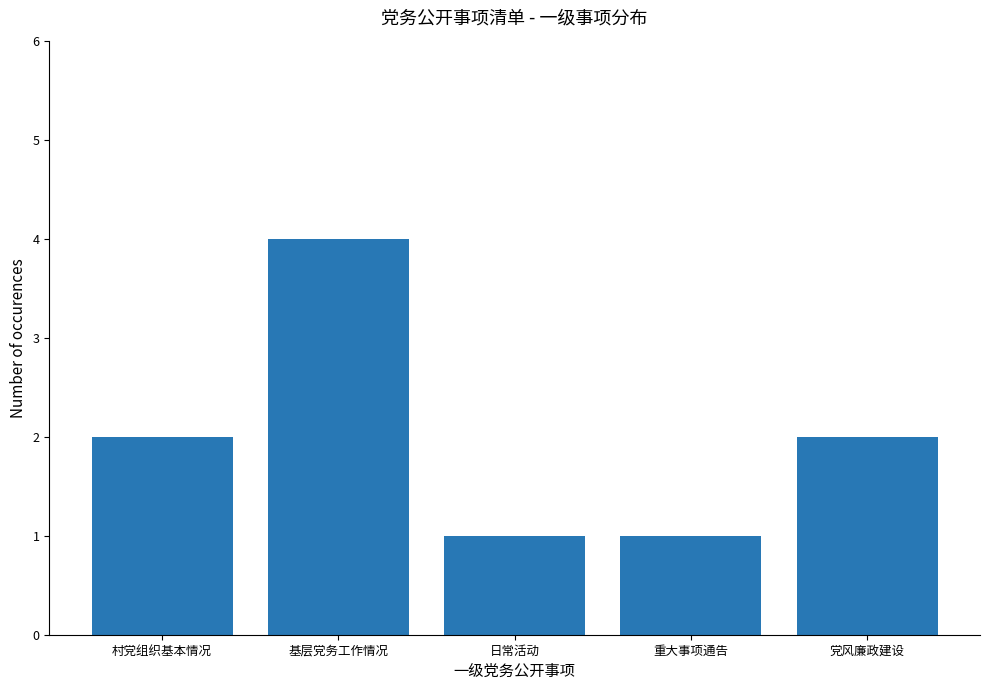

Count the number of data series in this chart.

1